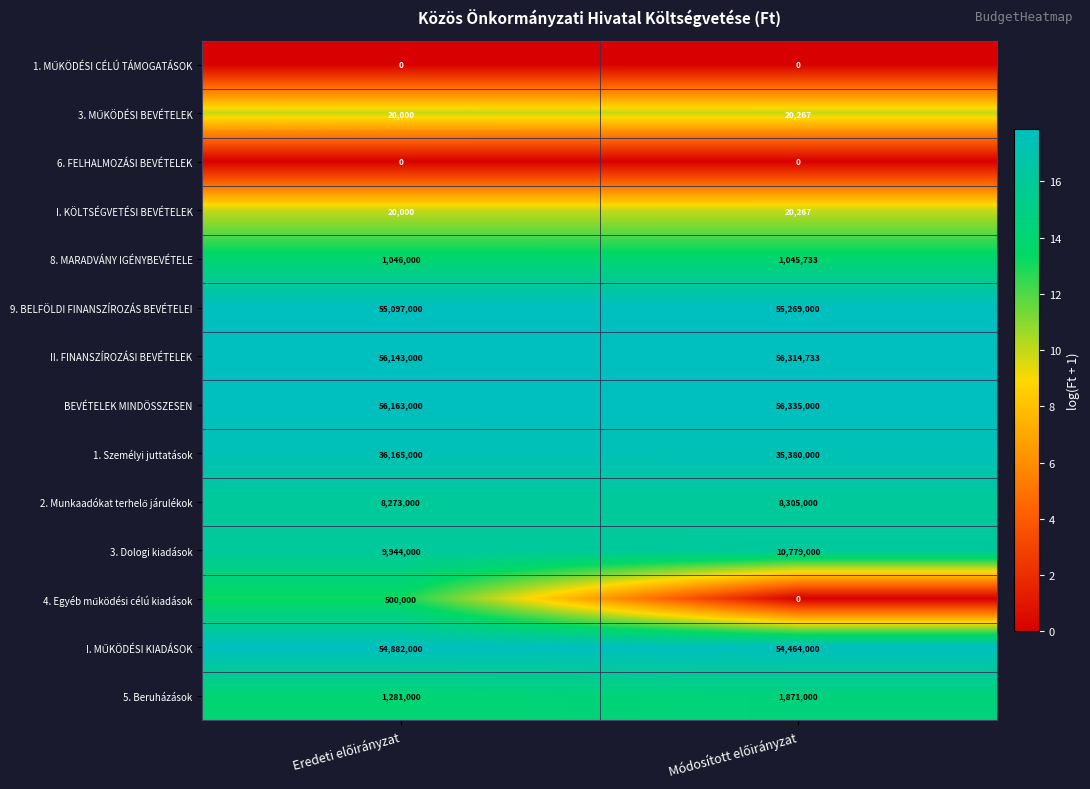

At how many categories does at least one series exceed 1?

2